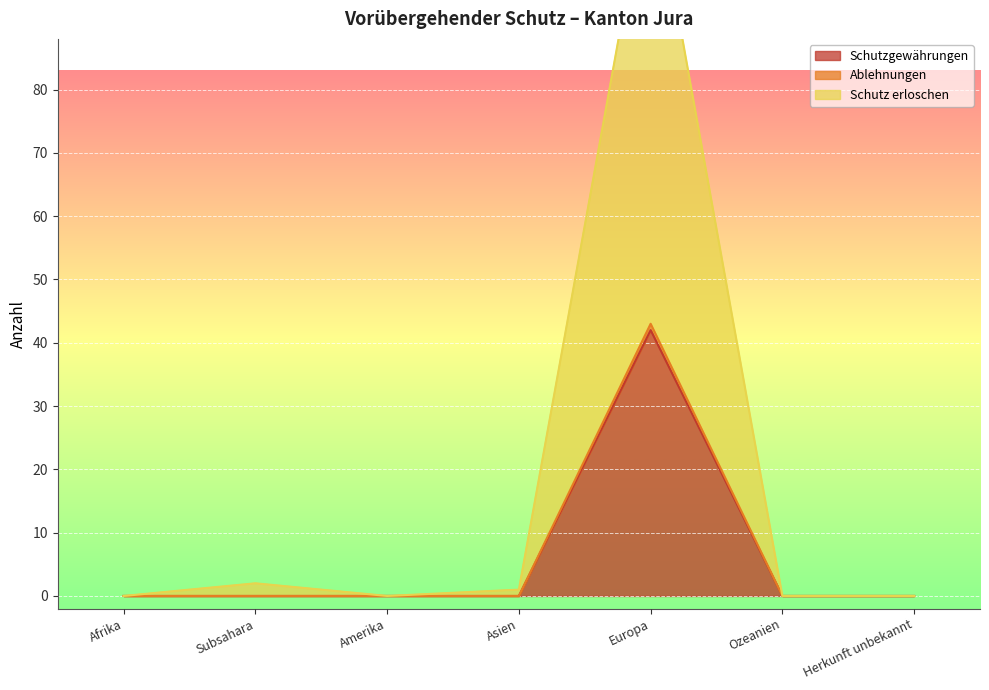

At which category is the sum across all series the highest?

Europa